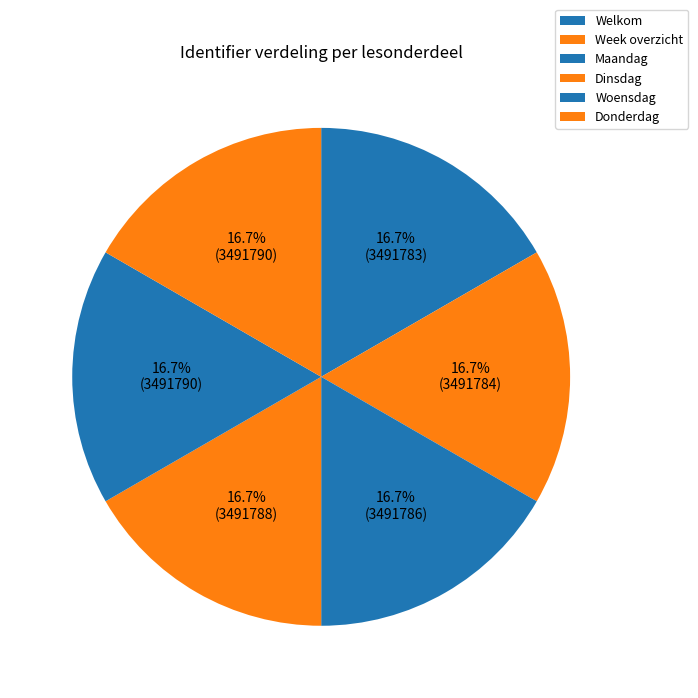

Count the number of slices in the pie.

6